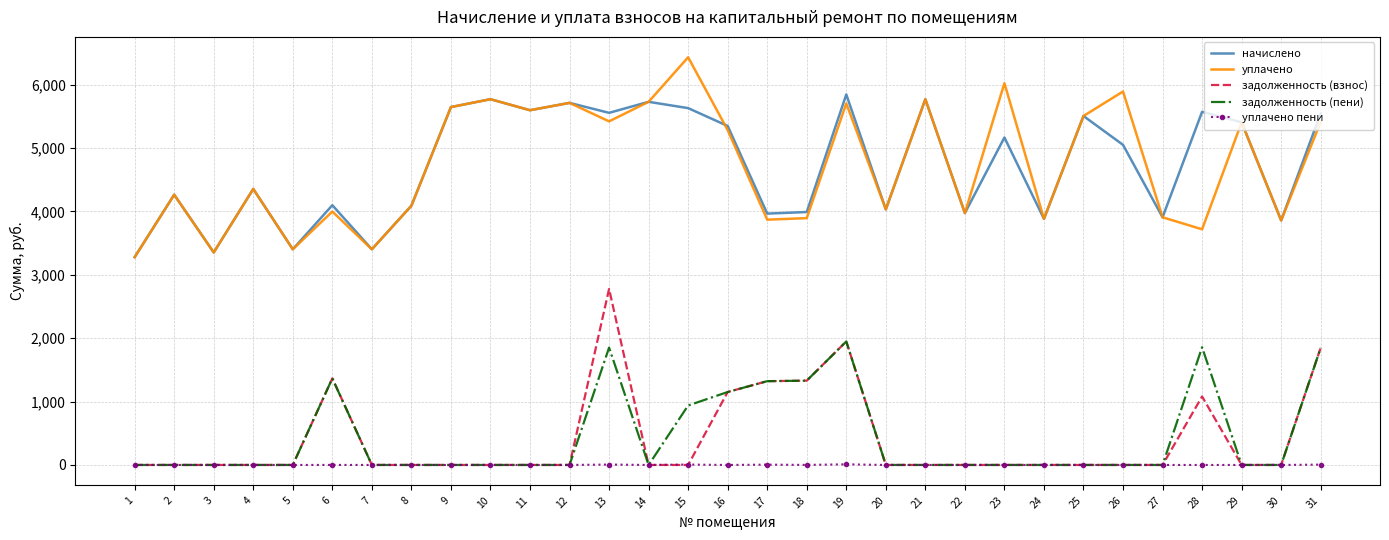

What is the difference between the maximum and minimum values in the уплачено series?

3153.9